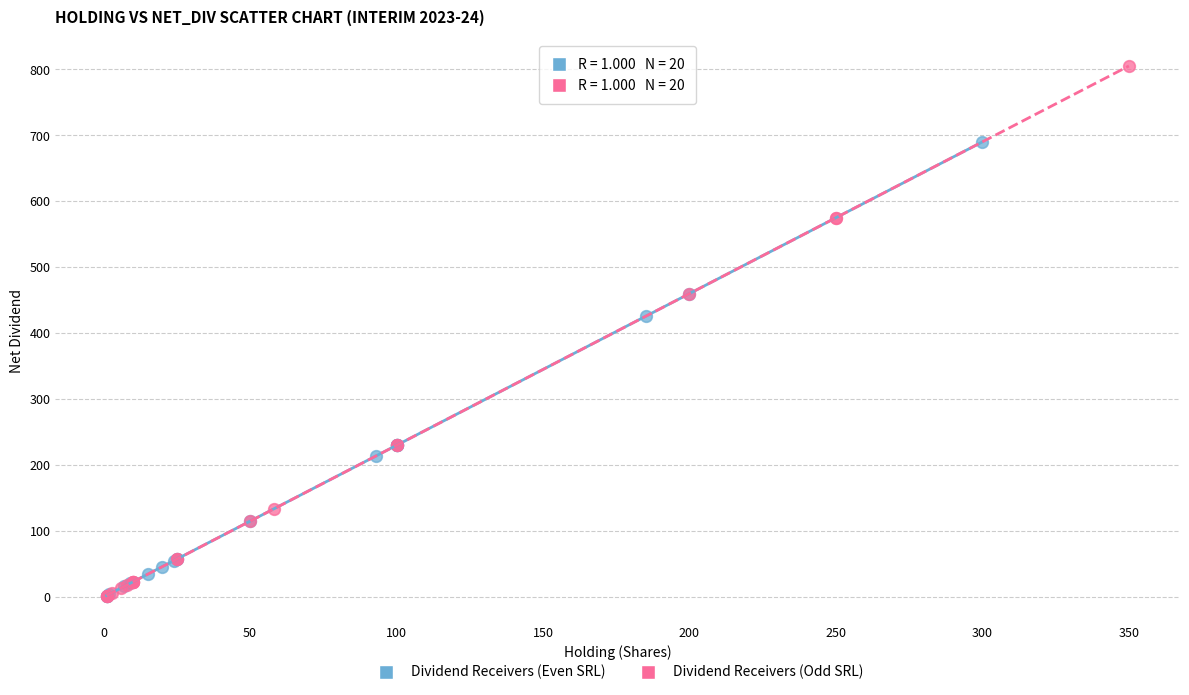

Which series contains the highest Y value?

Dividend Receivers (Odd SRL)